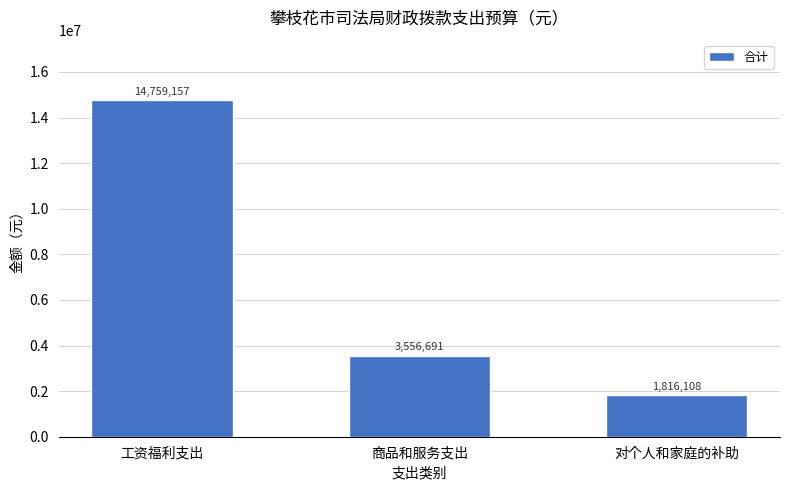

Which has a higher value, 工资福利支出 or 商品和服务支出?

工资福利支出